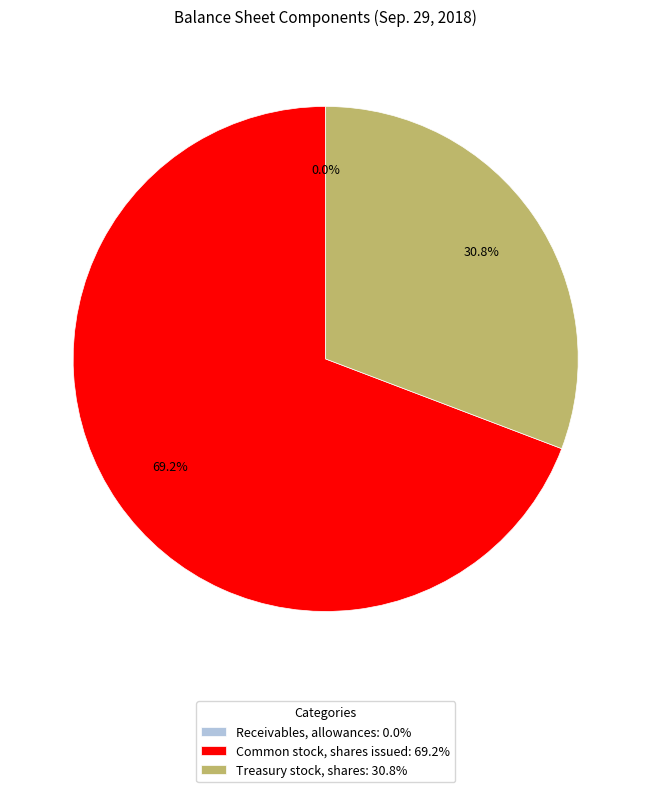

What percentage do Common stock, shares issued: 69.2% and Treasury stock, shares: 30.8% together represent?

100.0%